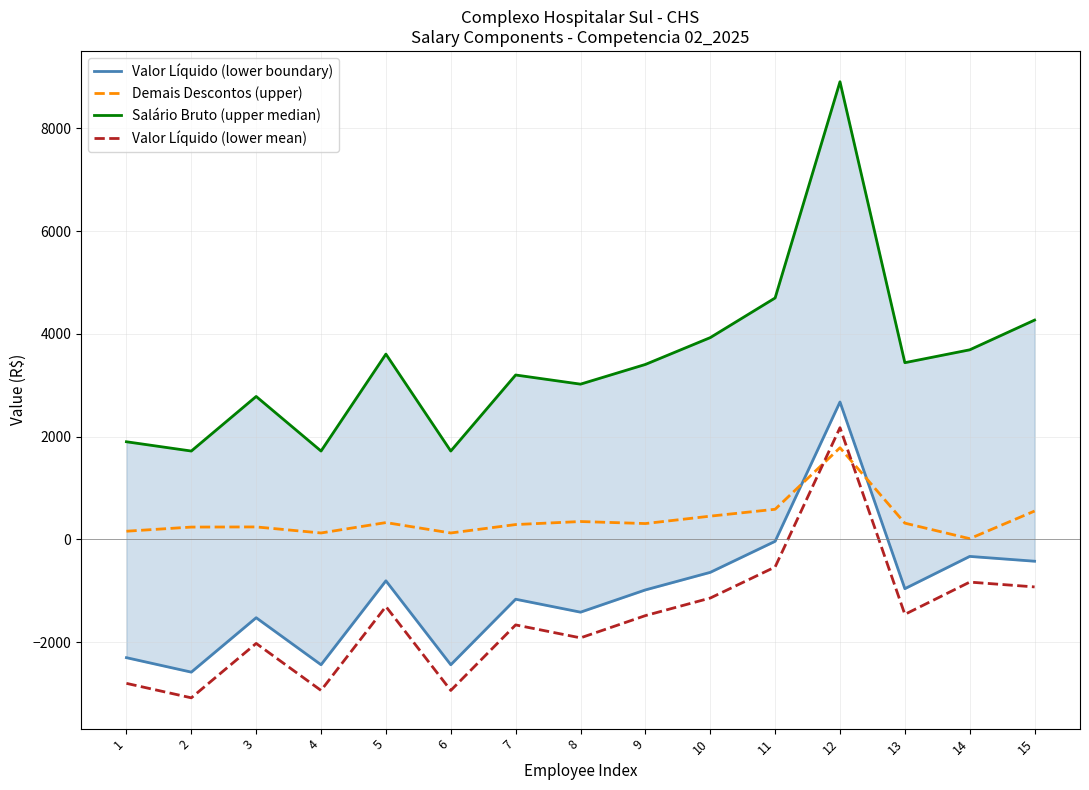

List the series in order of their peak value, highest first.

Salário Bruto (upper median), Valor Líquido (lower boundary), Valor Líquido (lower mean), Demais Descontos (upper)